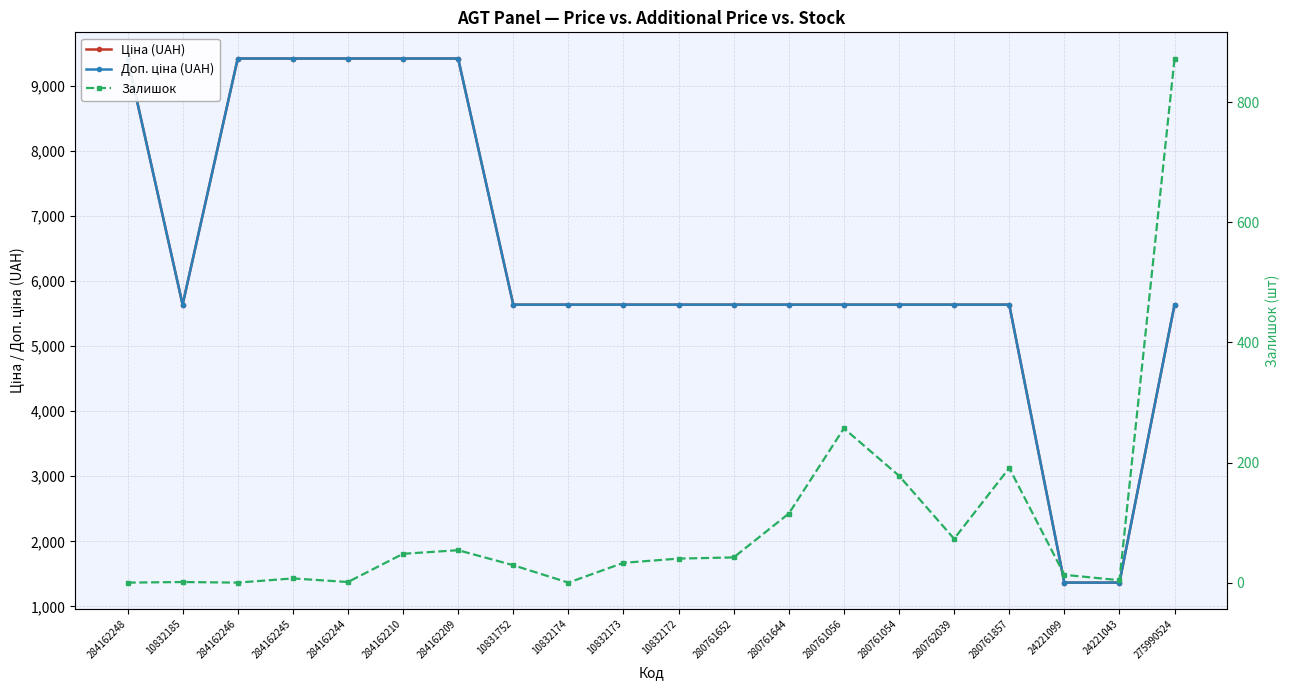

What is the average value of the Доп. ціна (UAH) series?

6343.3